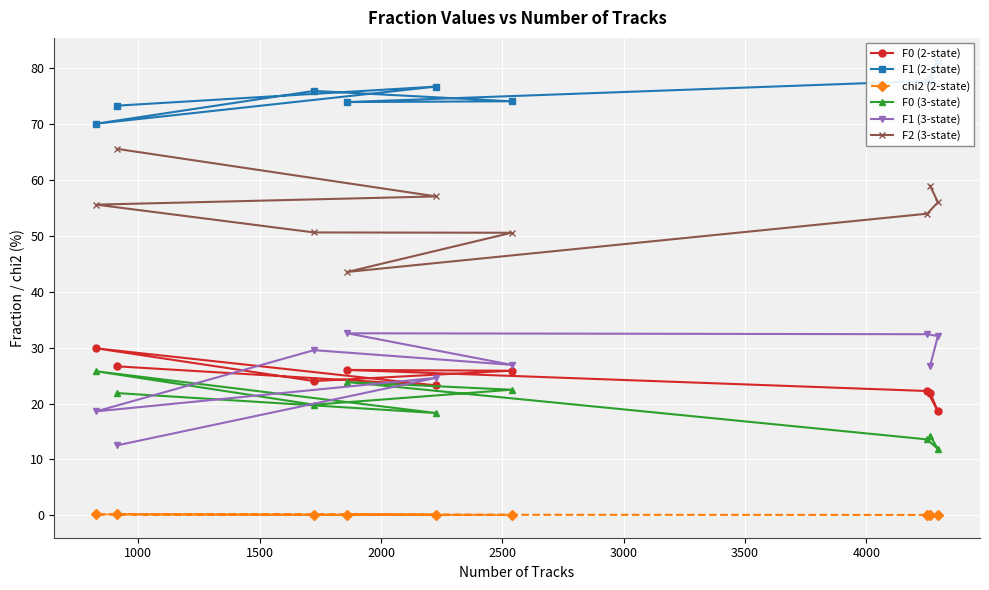

How many series are shown in this chart?

6